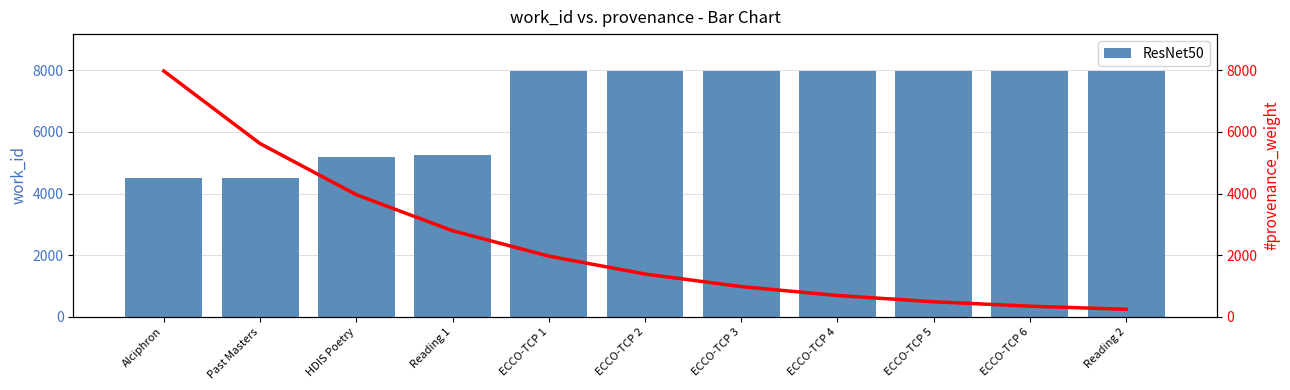

Does the chart contain any negative values?

No